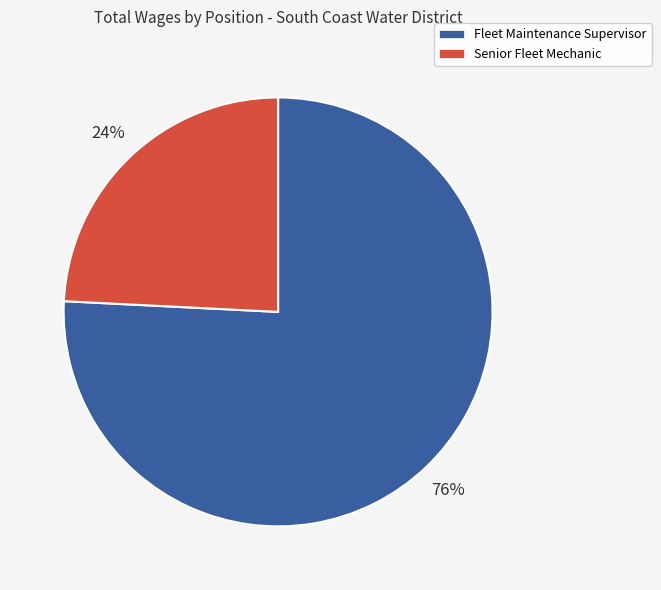

Rank the categories by value from highest to lowest.

Fleet Maintenance Supervisor, Senior Fleet Mechanic